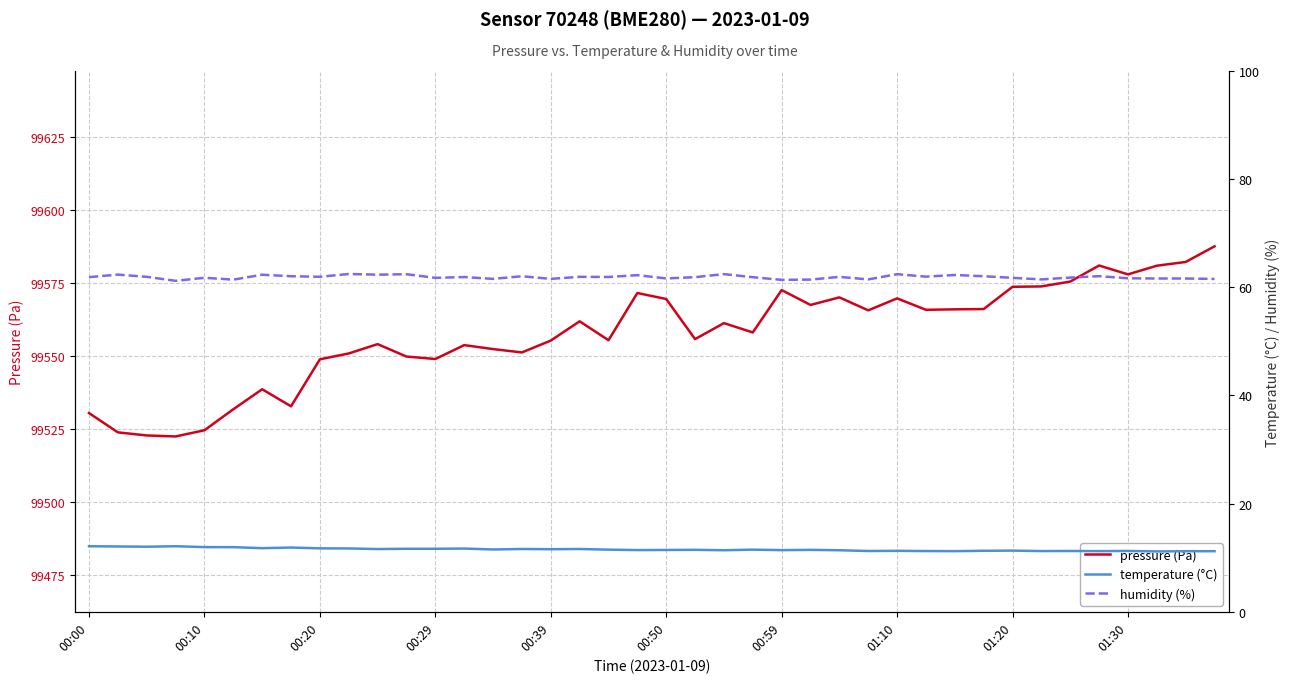

True or false: humidity (%) and temperature (°C) intersect in this chart.

False